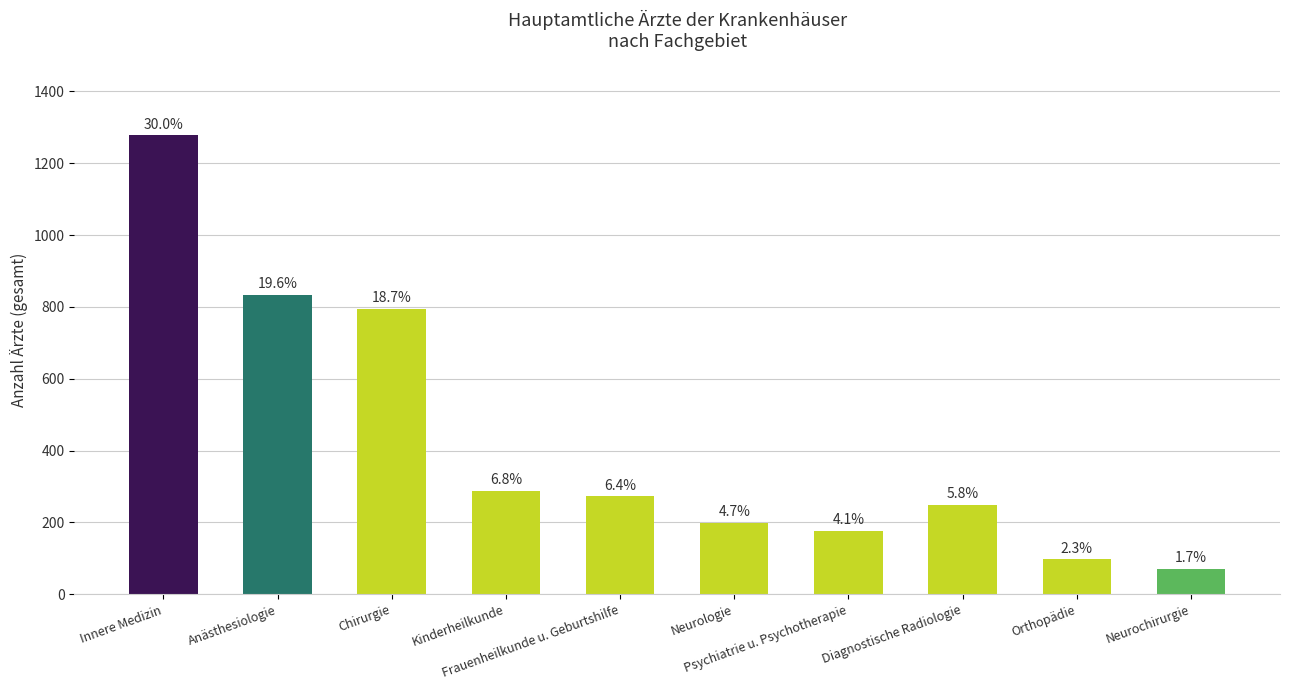

At which label is the value closest to 674?

Chirurgie